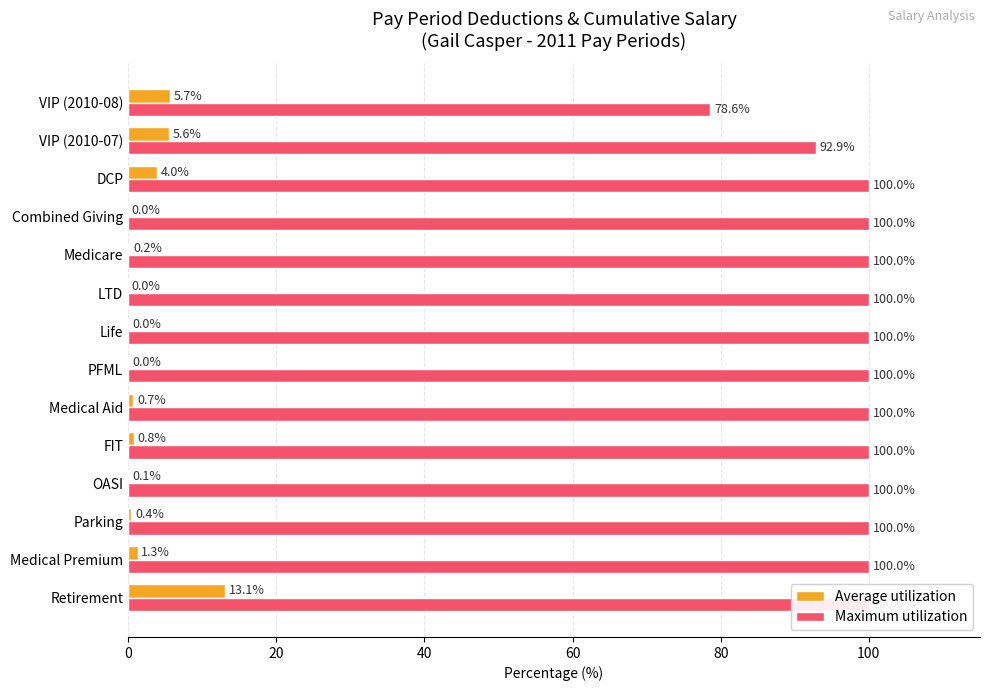

True or false: Maximum utilization has a value of 20.4 at LTD.

False